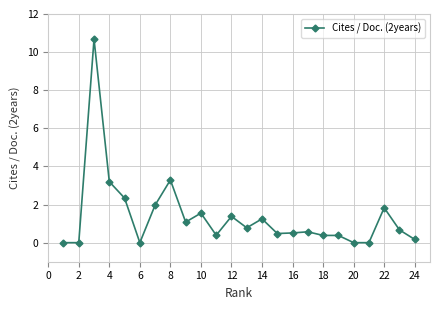

What is the greatest value displayed?

10.7